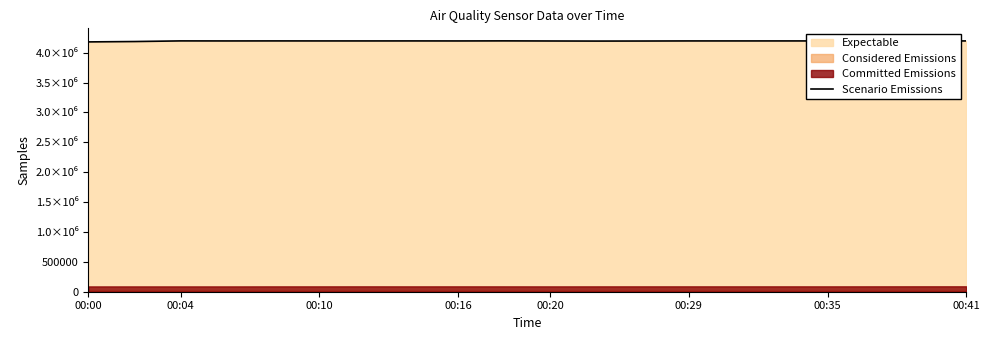

Count the number of values greater than 4195672.

9